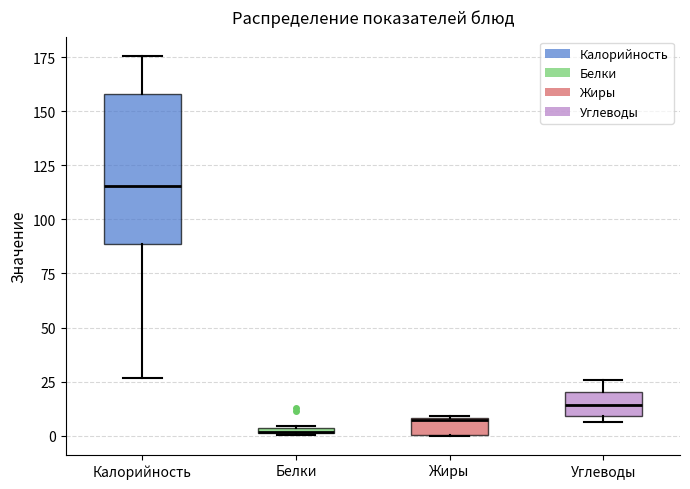

Comparing the boxes themselves (not the whiskers), which one is the tallest?

Калорийность